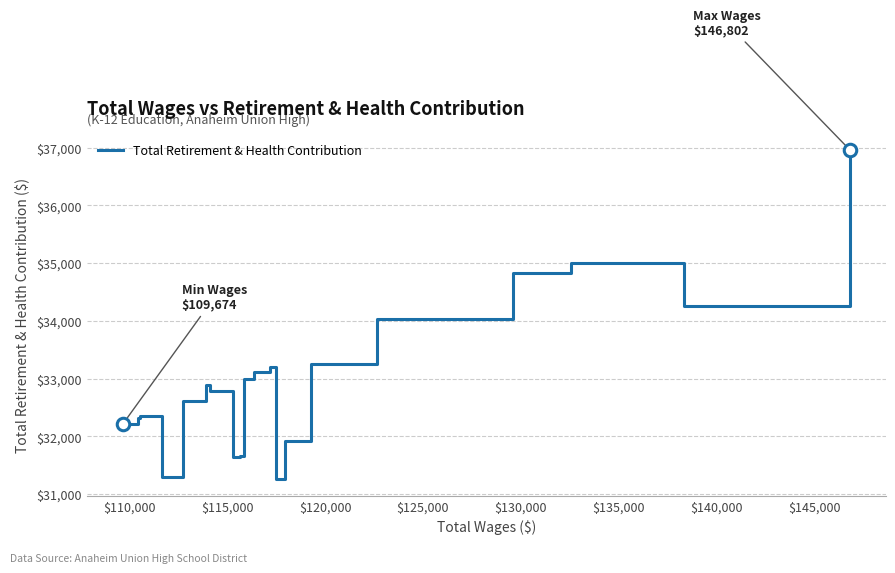

What is the greatest value displayed?

36963